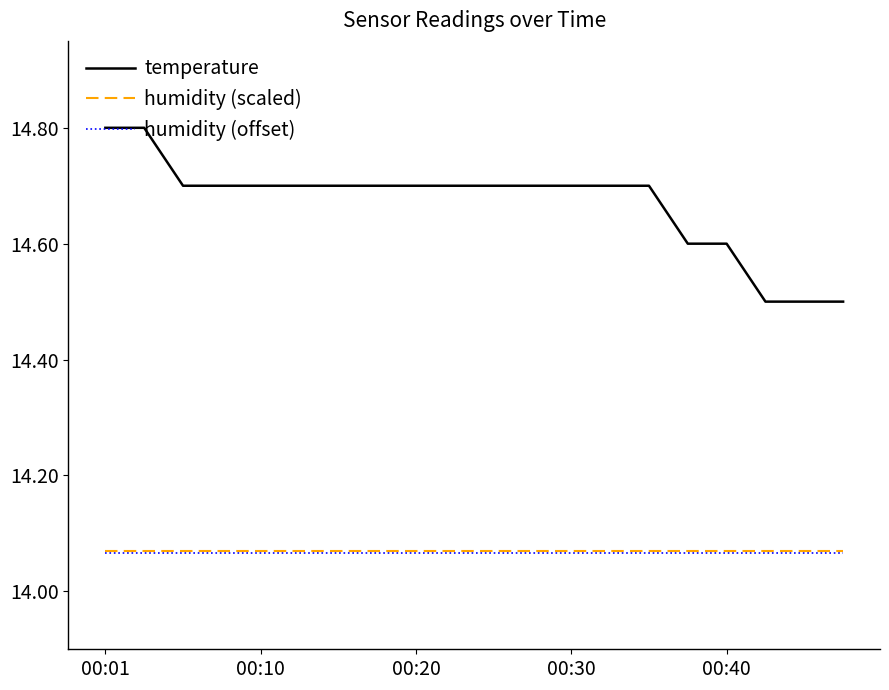

Which series has the largest range (max minus min)?

temperature